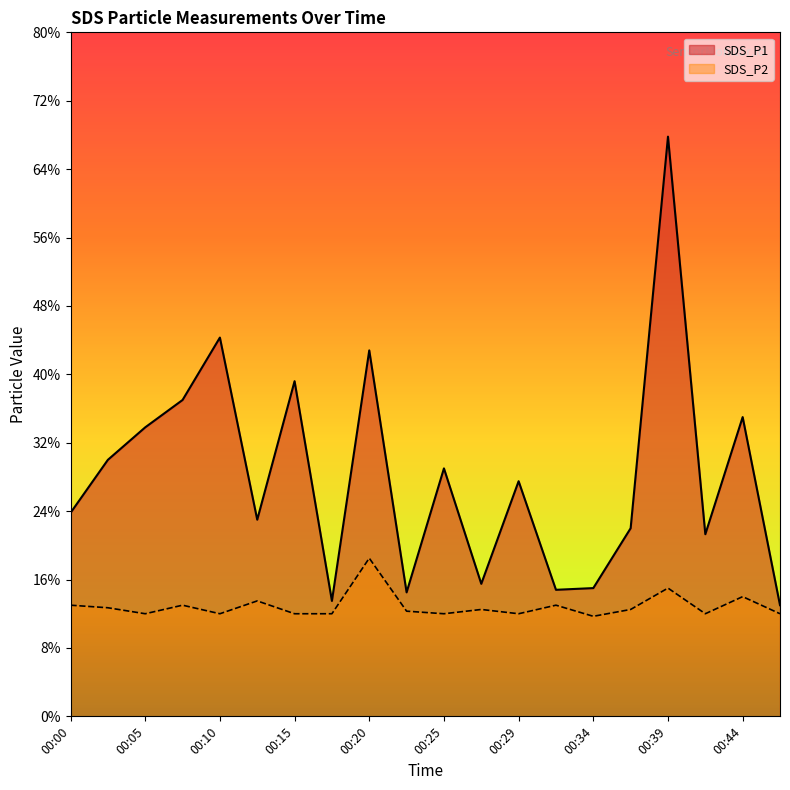

True or false: SDS_P1 and SDS_P2 intersect in this chart.

False